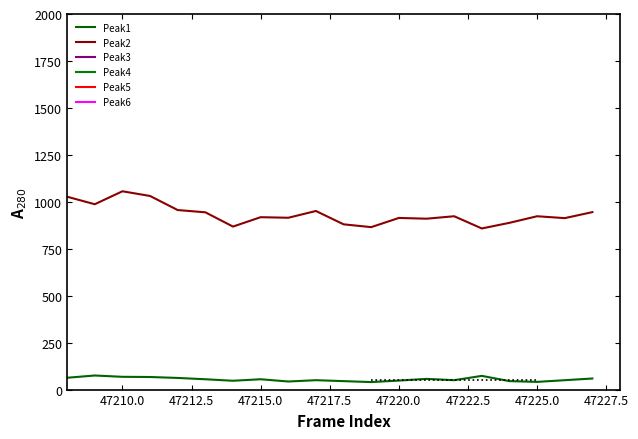

Is it true that Peak1 equals 41 at 47225.0?

True